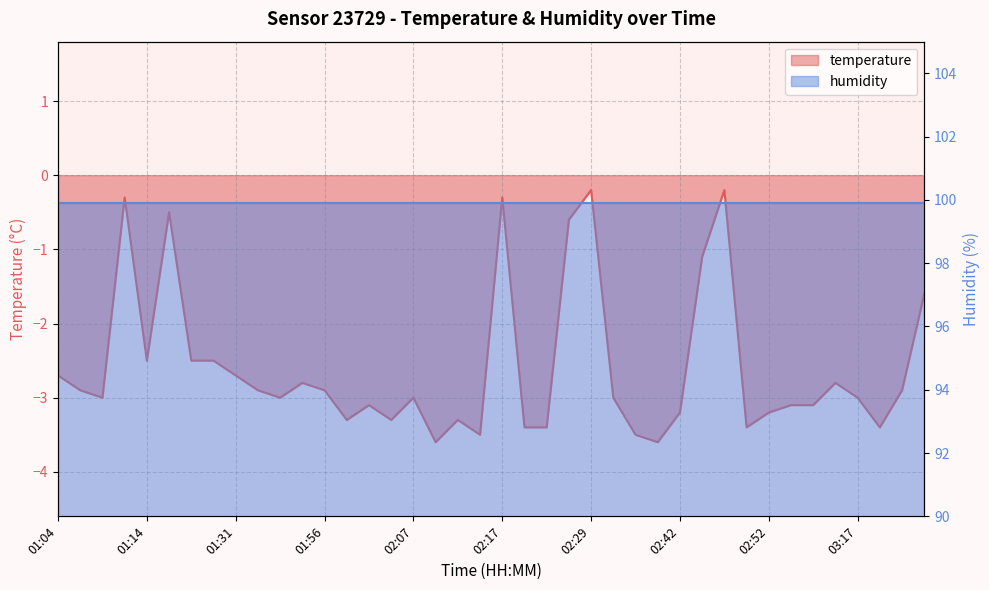

Where does the data first go above -3?

01:04